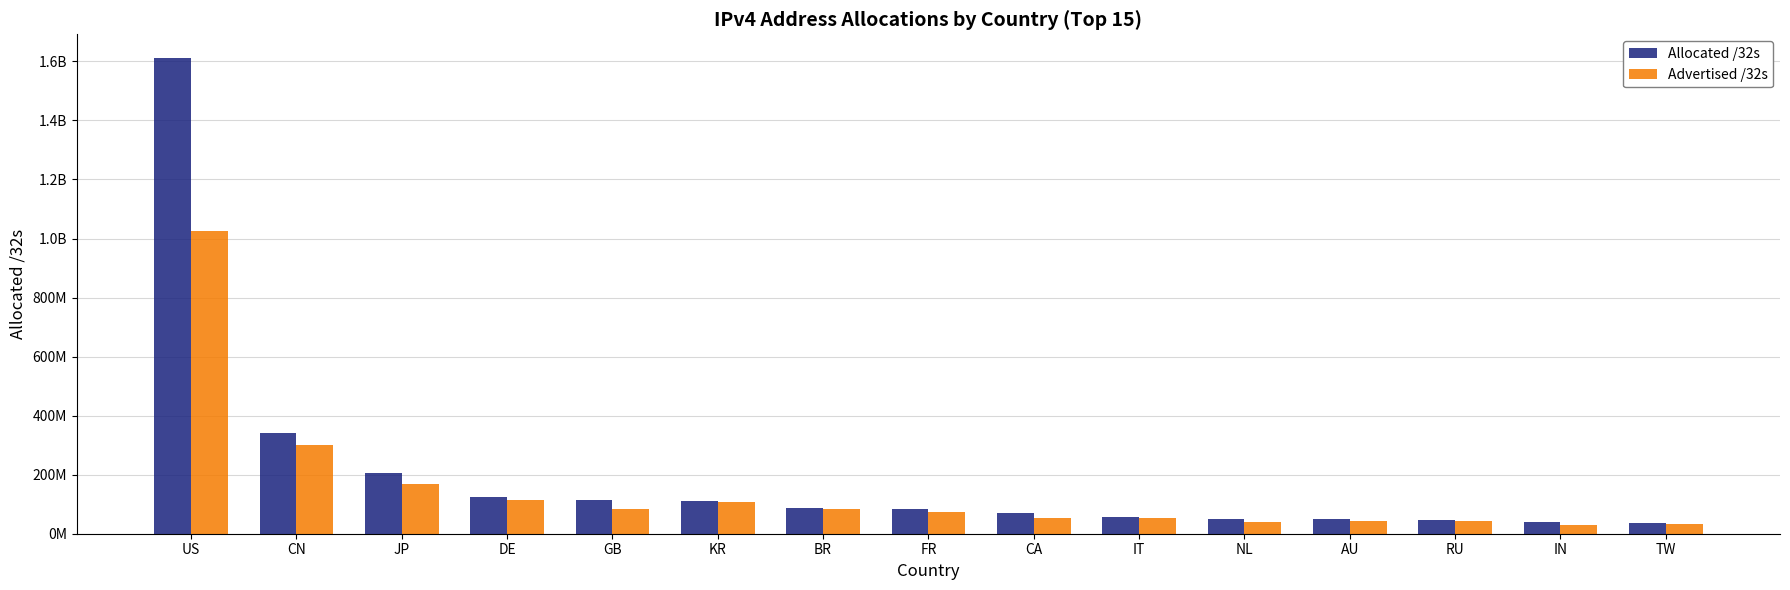

What are all the series names shown in the legend?

Allocated /32s, Advertised /32s